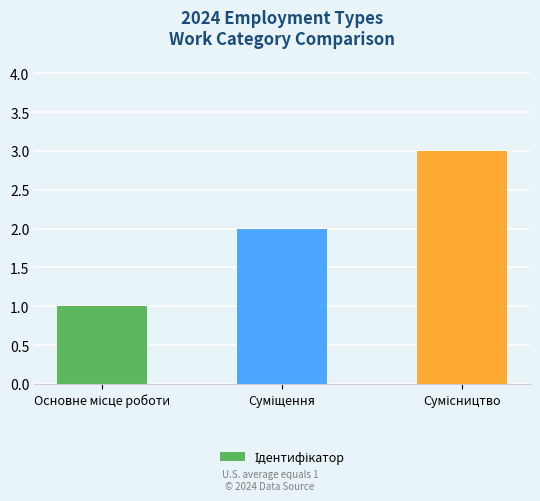

What is the sum of all values?

6